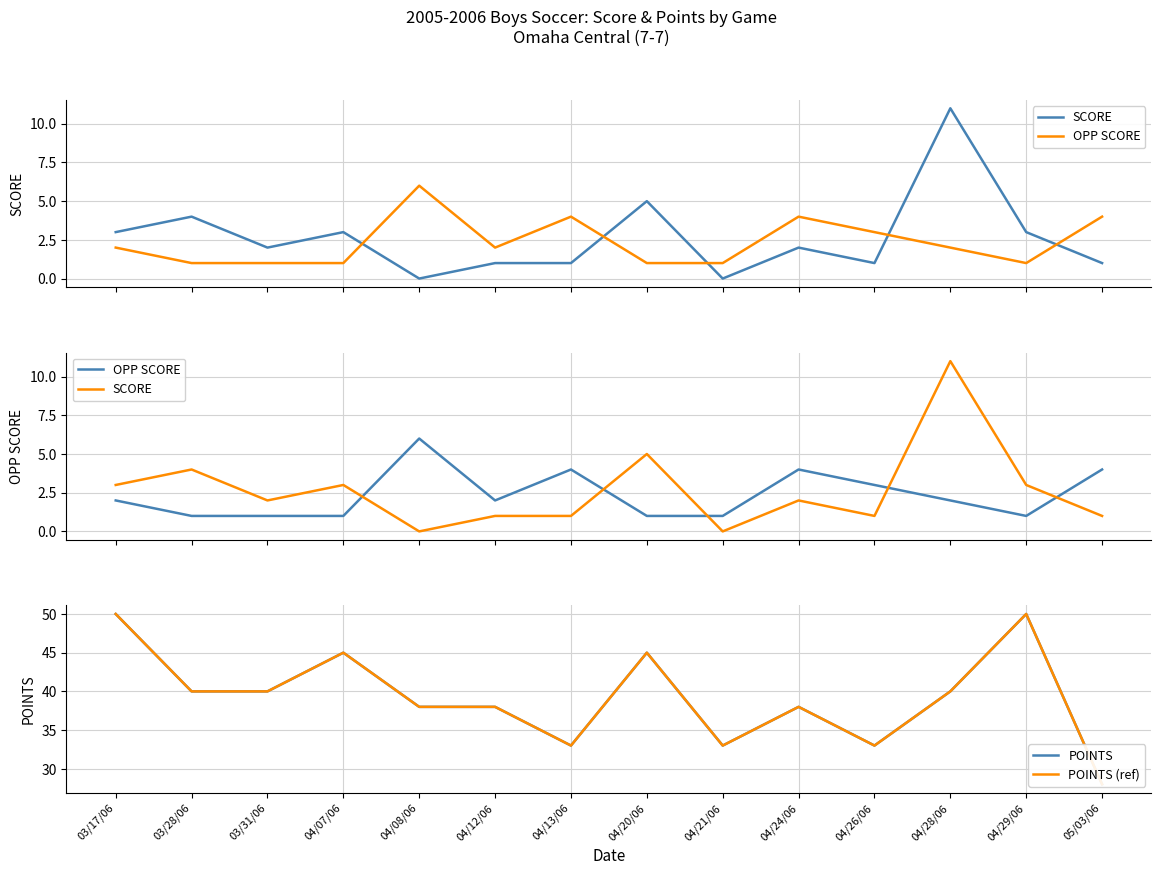

Reading left to right, extract all data points from this chart.

SCORE: 03/17/06=3	03/28/06=4	03/31/06=2	04/07/06=3	04/08/06=0	04/12/06=1	04/13/06=1	04/20/06=5	04/21/06=0	04/24/06=2	04/26/06=1	04/28/06=11	04/29/06=3	05/03/06=1
OPP SCORE: 03/17/06=2	03/28/06=1	03/31/06=1	04/07/06=1	04/08/06=6	04/12/06=2	04/13/06=4	04/20/06=1	04/21/06=1	04/24/06=4	04/26/06=3	04/28/06=2	04/29/06=1	05/03/06=4
POINTS: 03/17/06=50	03/28/06=40	03/31/06=40	04/07/06=45	04/08/06=38	04/12/06=38	04/13/06=33	04/20/06=45	04/21/06=33	04/24/06=38	04/26/06=33	04/28/06=40	04/29/06=50	05/03/06=28
POINTS (ref): 03/17/06=50	03/28/06=40	03/31/06=40	04/07/06=45	04/08/06=38	04/12/06=38	04/13/06=33	04/20/06=45	04/21/06=33	04/24/06=38	04/26/06=33	04/28/06=40	04/29/06=50	05/03/06=28